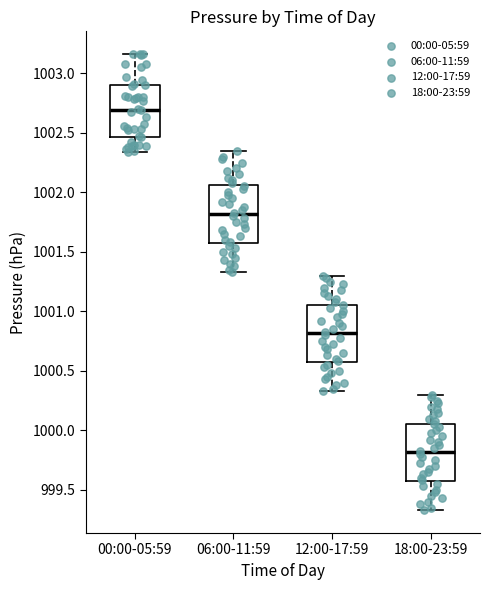

Reading left to right, transcribe this box plot: for each box, give where its median line is, the range the box spans, and where its two whiskers end, as read against the y-axis. The values are not printed on the chart, so give them approximately, as read against the axis.

00:00-05:59: median 1002.70, box 1002.45 to 1002.90, whiskers 1002.35 to 1003.15
06:00-11:59: median 1001.80, box 1001.55 to 1002.05, whiskers 1001.35 to 1002.35
12:00-17:59: median 1000.80, box 1000.55 to 1001.05, whiskers 1000.35 to 1001.30
18:00-23:59: median 999.80, box 999.55 to 1000.05, whiskers 999.35 to 1000.30